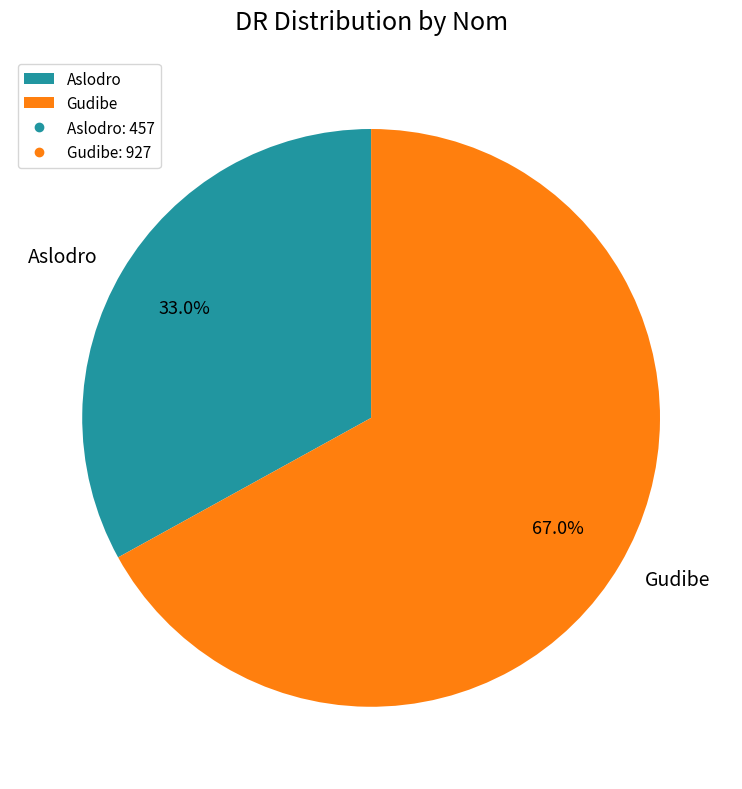

The Gudibe slice represents 67% of the pie. True or false?

True